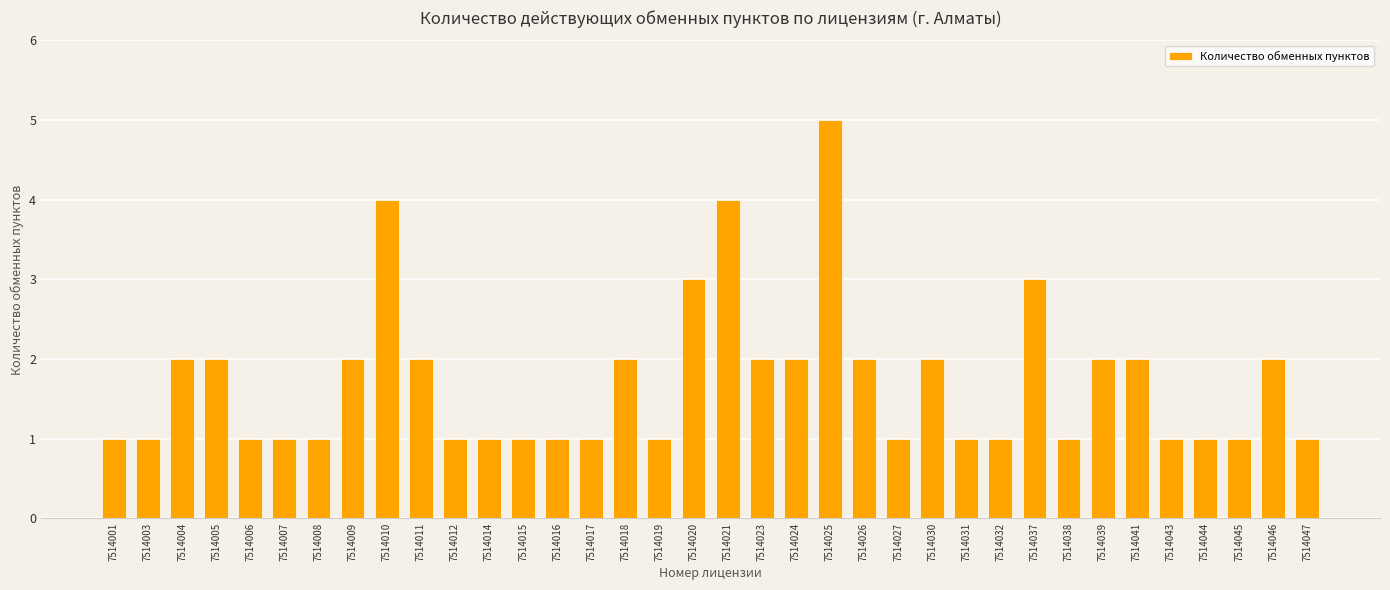

How many bars are there in total?

36